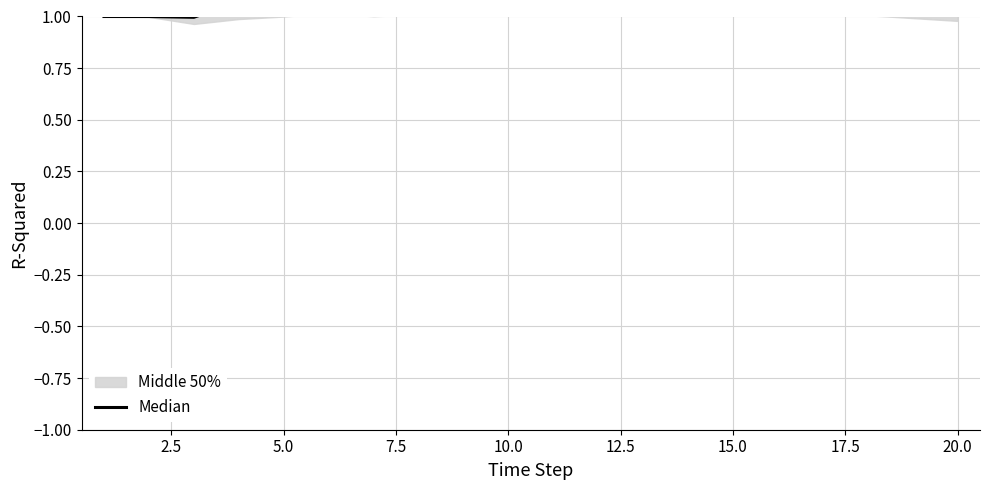

The value at 2.5 is 1.4. True or false?

False